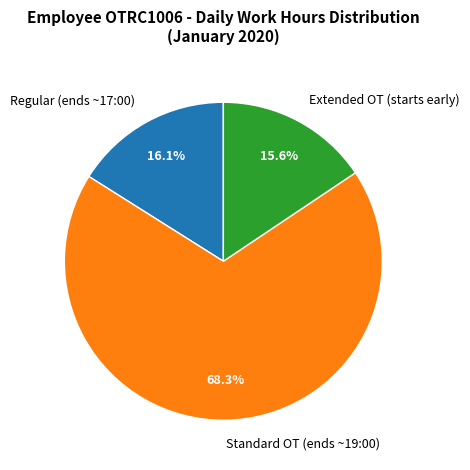

Count the number of slices in the pie.

3